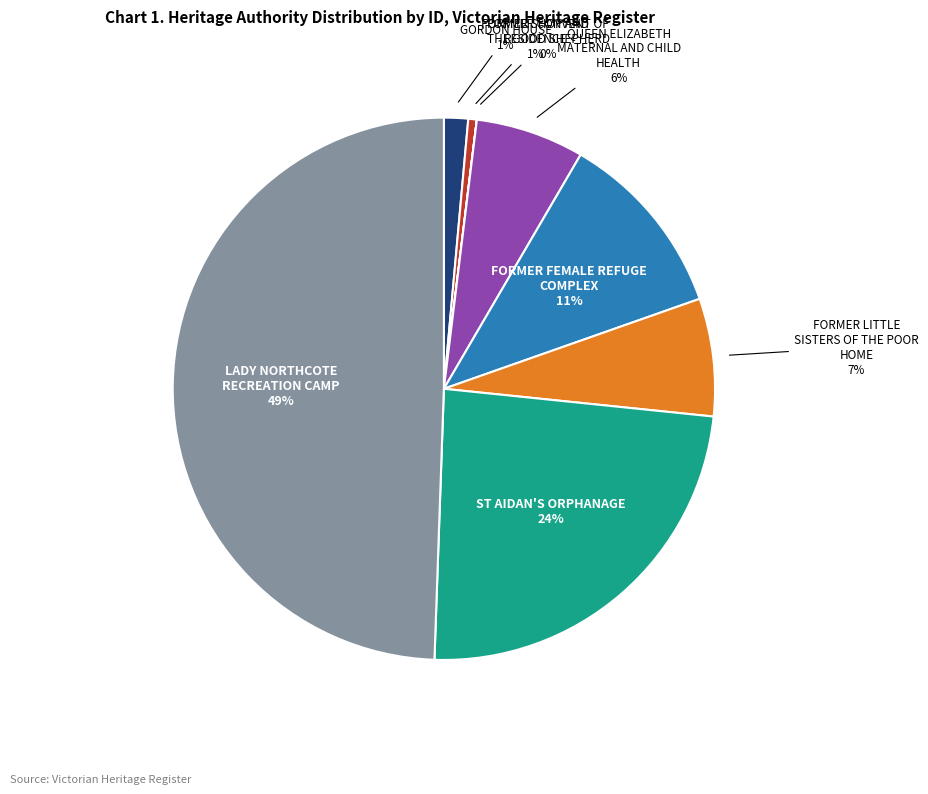

To the nearest percent, what is the average slice percentage?

12%